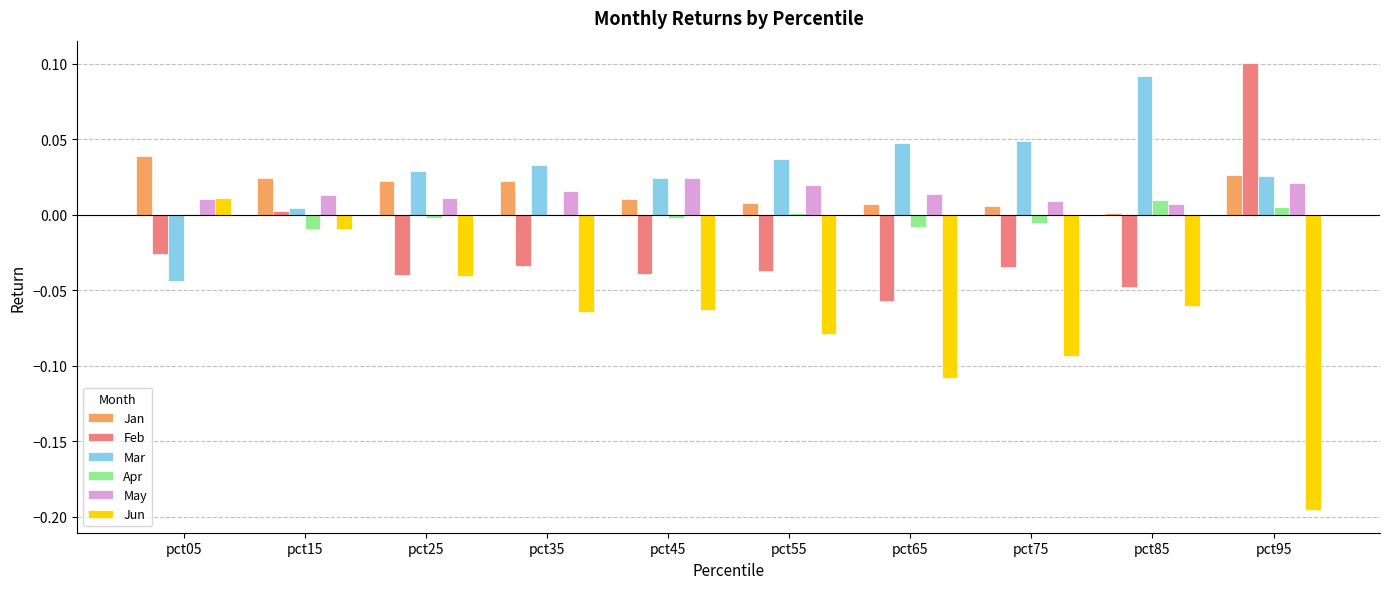

Which series has the largest range (max minus min)?

Jun